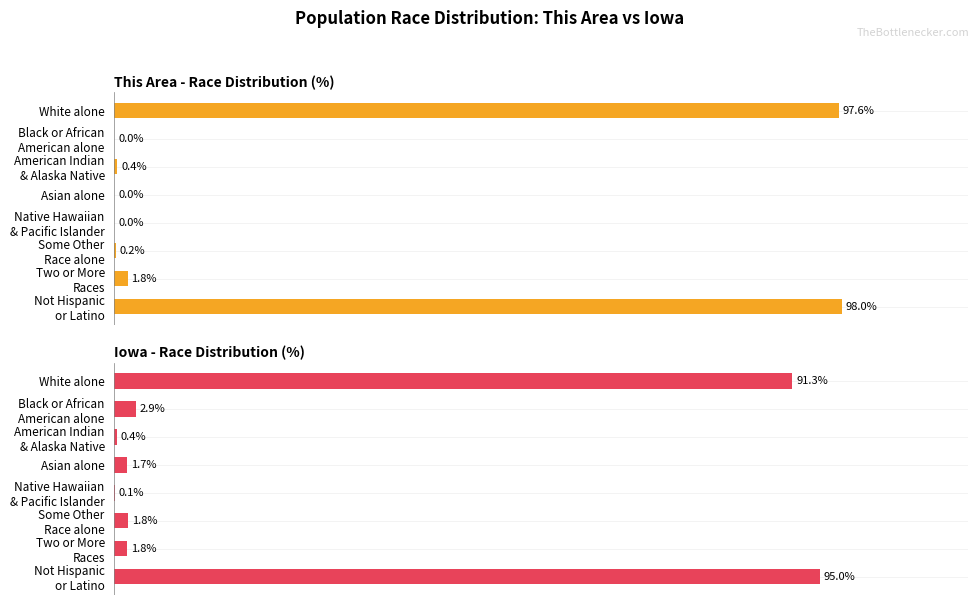

What is the difference between the second highest and second lowest values in the Iowa - Race Distribution (%) series?

90.9